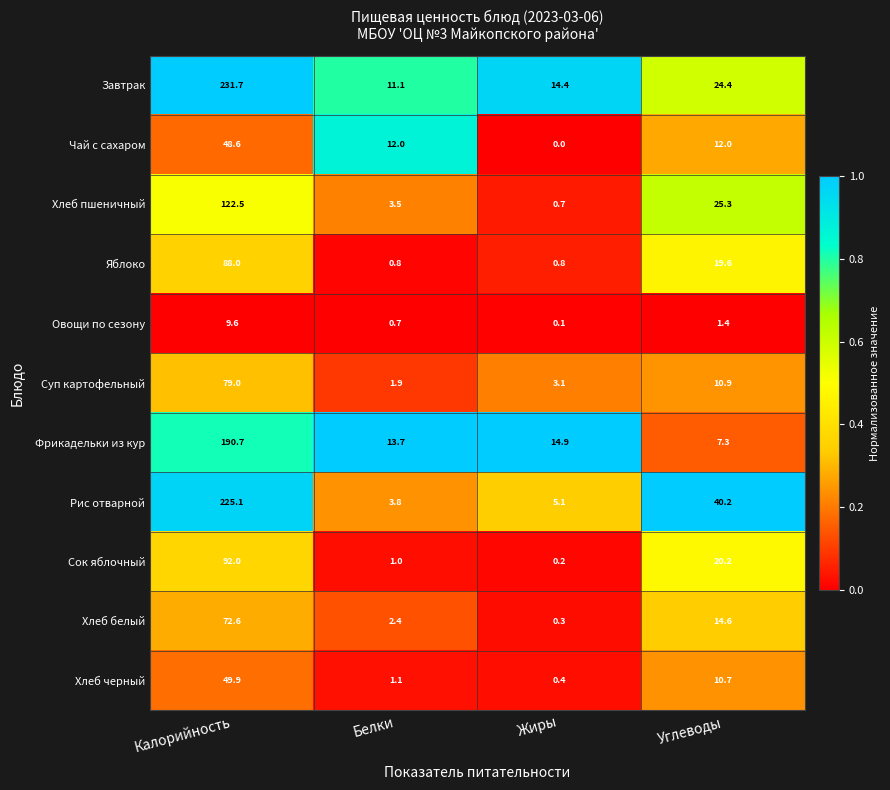

At which category does the chart reach its peak across all series?

Калорийность